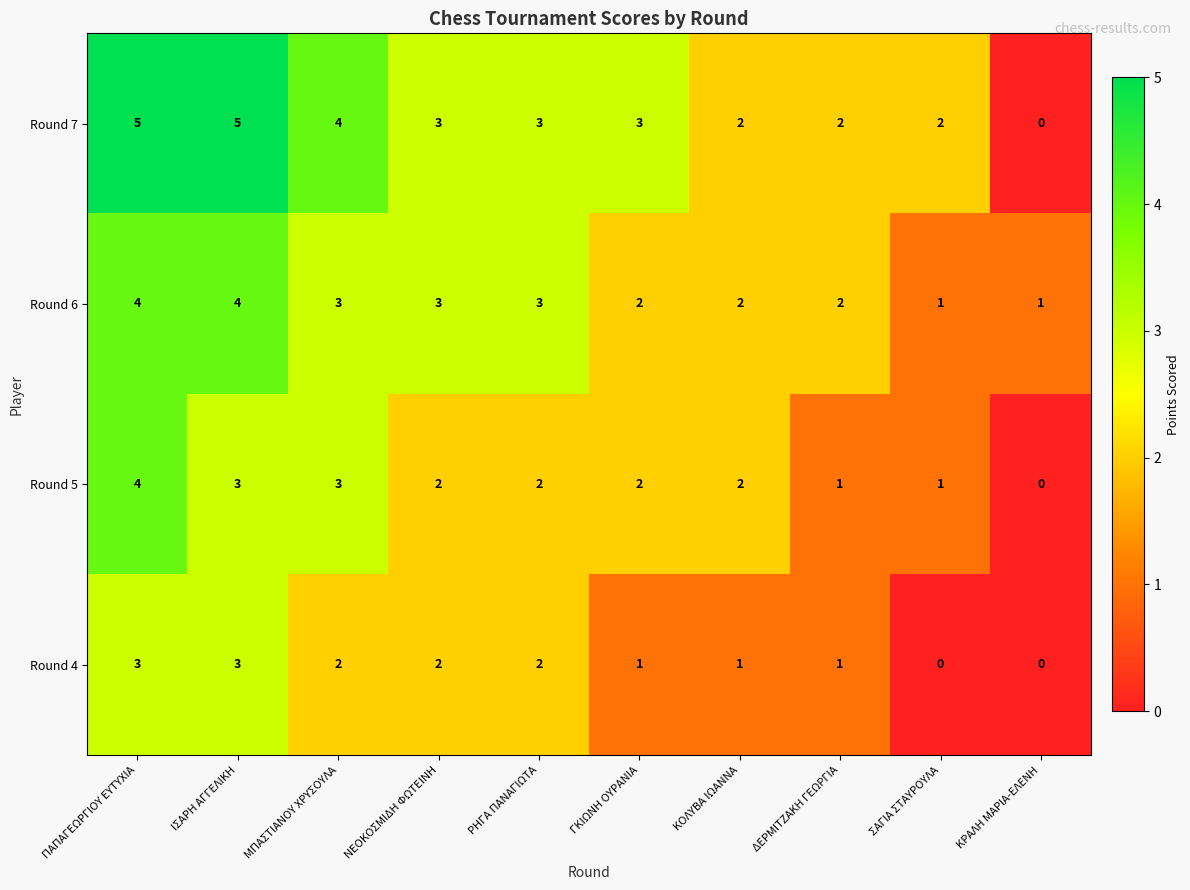

At which category is the sum across all series the highest?

ΠΑΠΑΓΕΩΡΓΙΟΥ ΕΥΤΥΧΙΑ